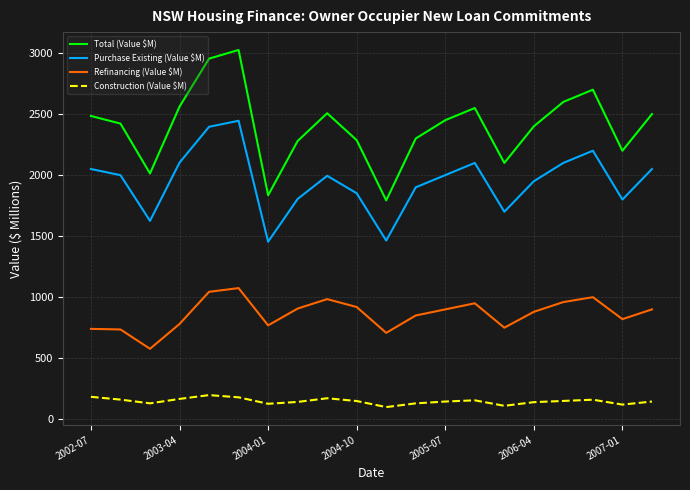

Which series has the widest spread of values?

Total (Value $M)